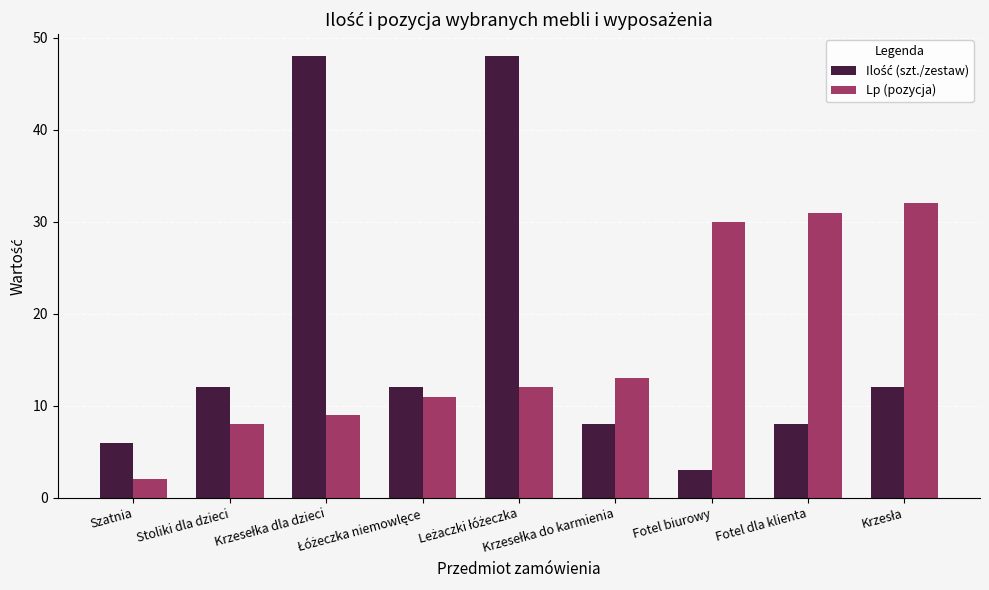

At how many categories does at least one series exceed 29?

5